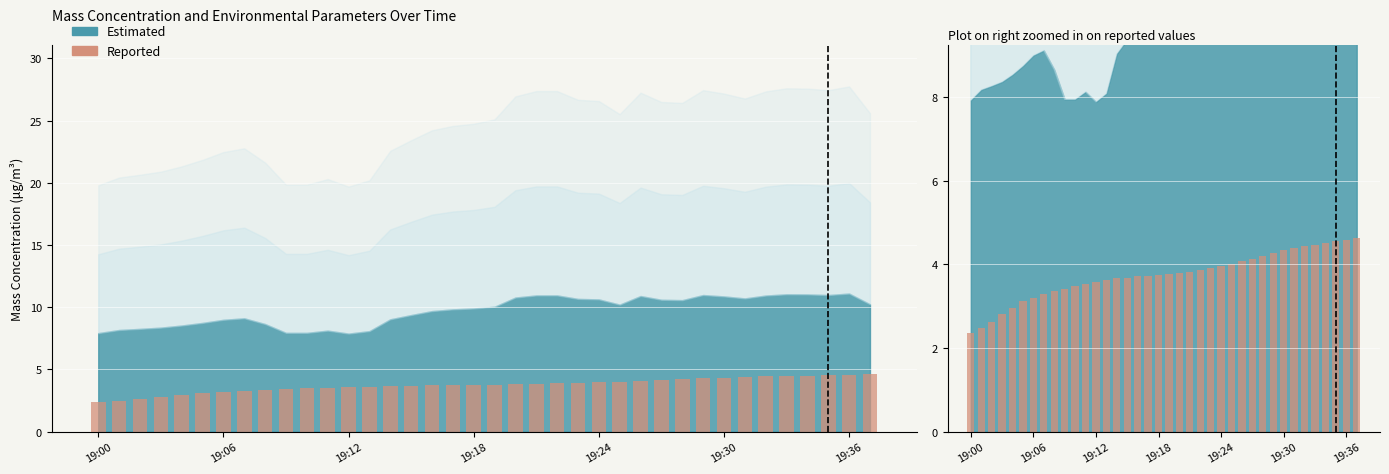

How many bars are there in total?

38